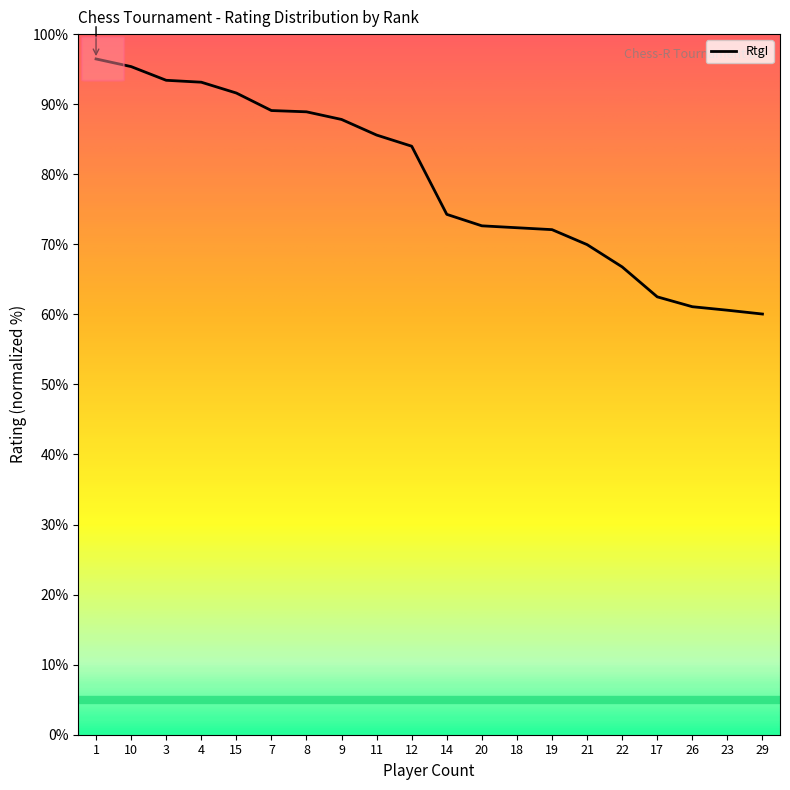

What position from the left is 29?

20